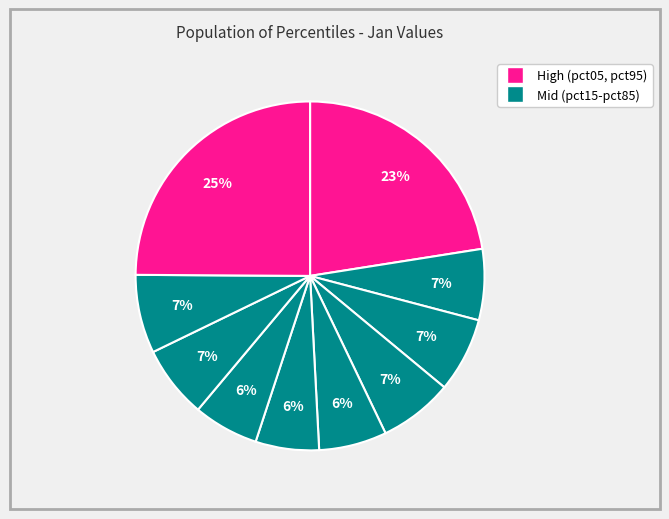

Count the number of slices in the pie.

10